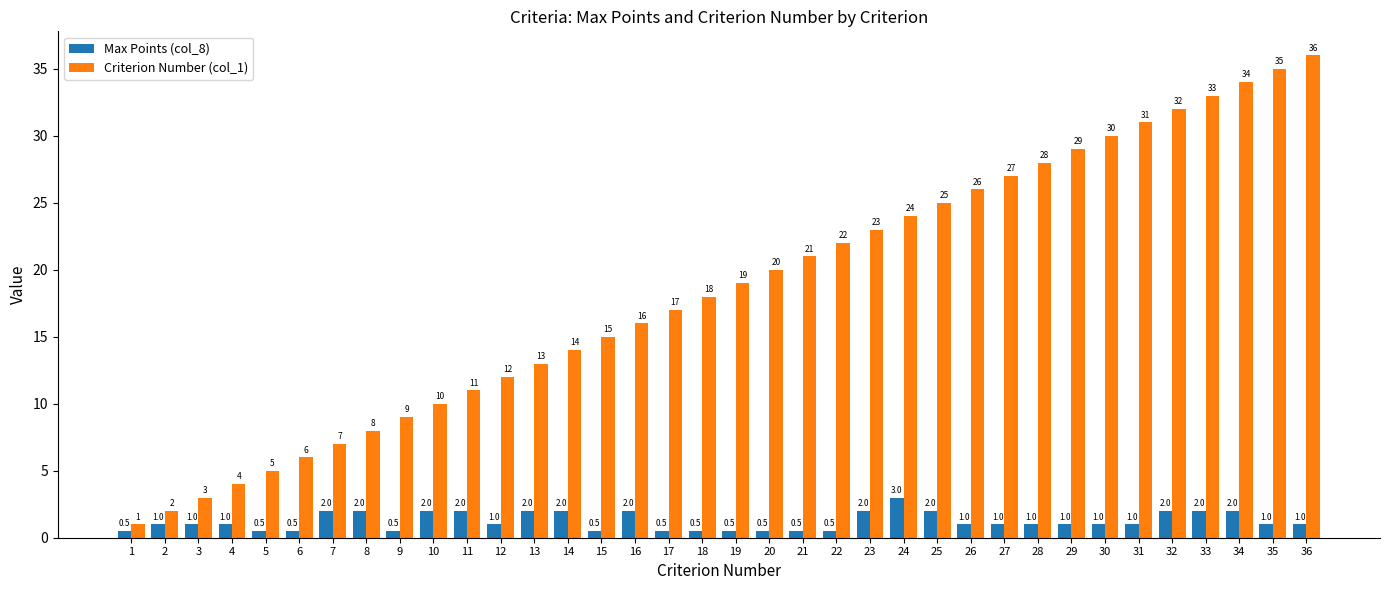

List the series in order of their overall mean, lowest first.

Max Points (col_8), Criterion Number (col_1)